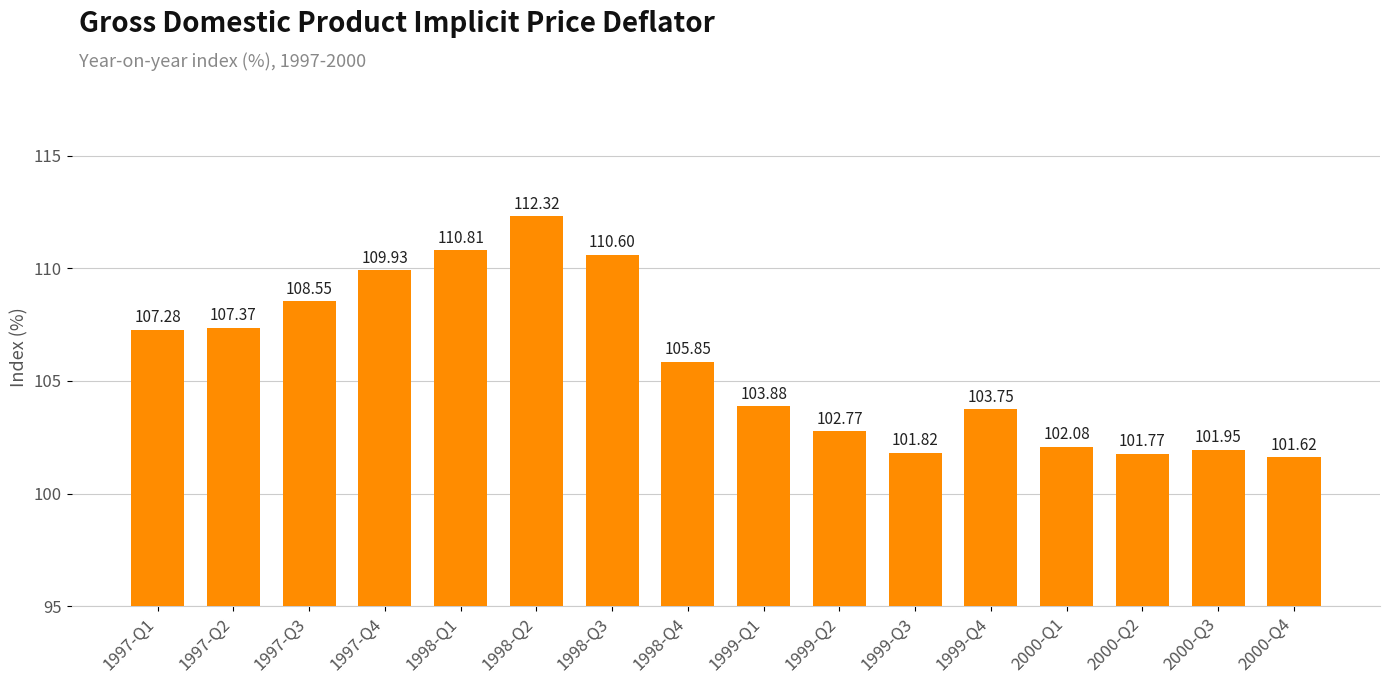

Between 1998-Q2 and 2000-Q4, which is larger?

1998-Q2